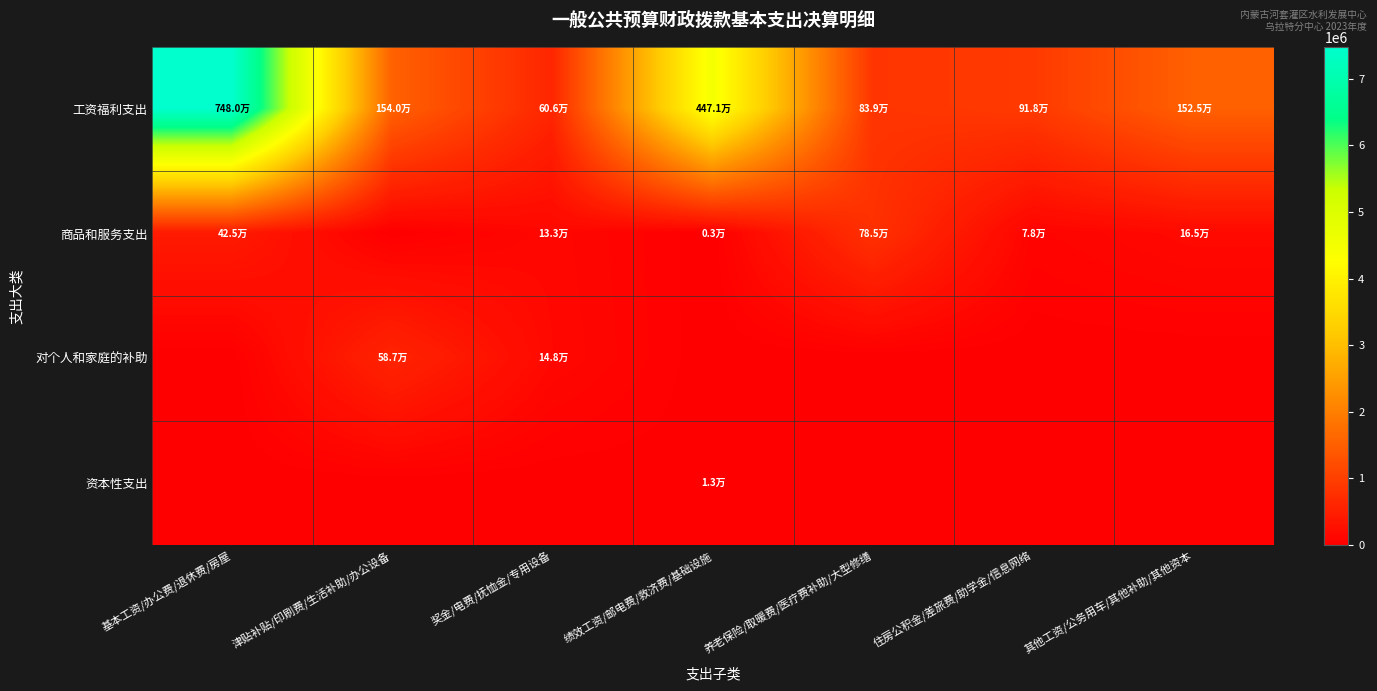

Which series has the largest total across all categories?

工资福利支出